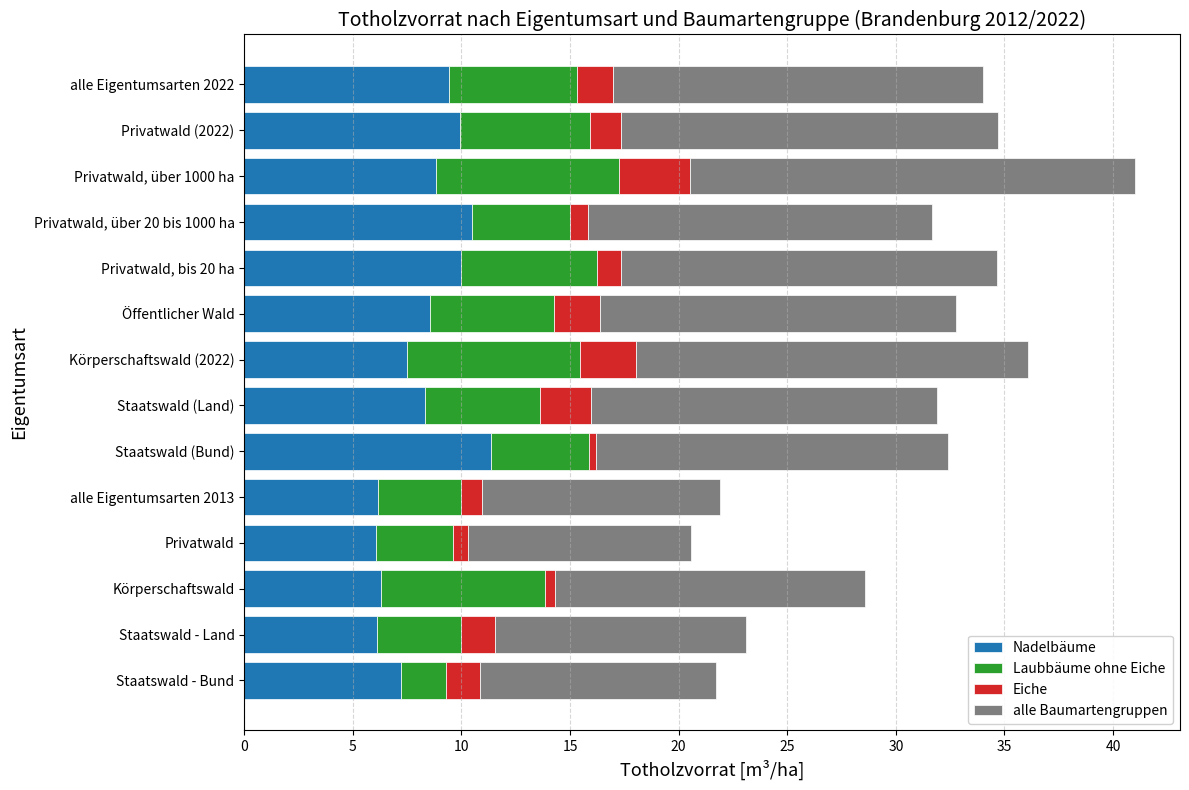

At which category is the sum across all series the highest?

Privatwald, über 1000 ha